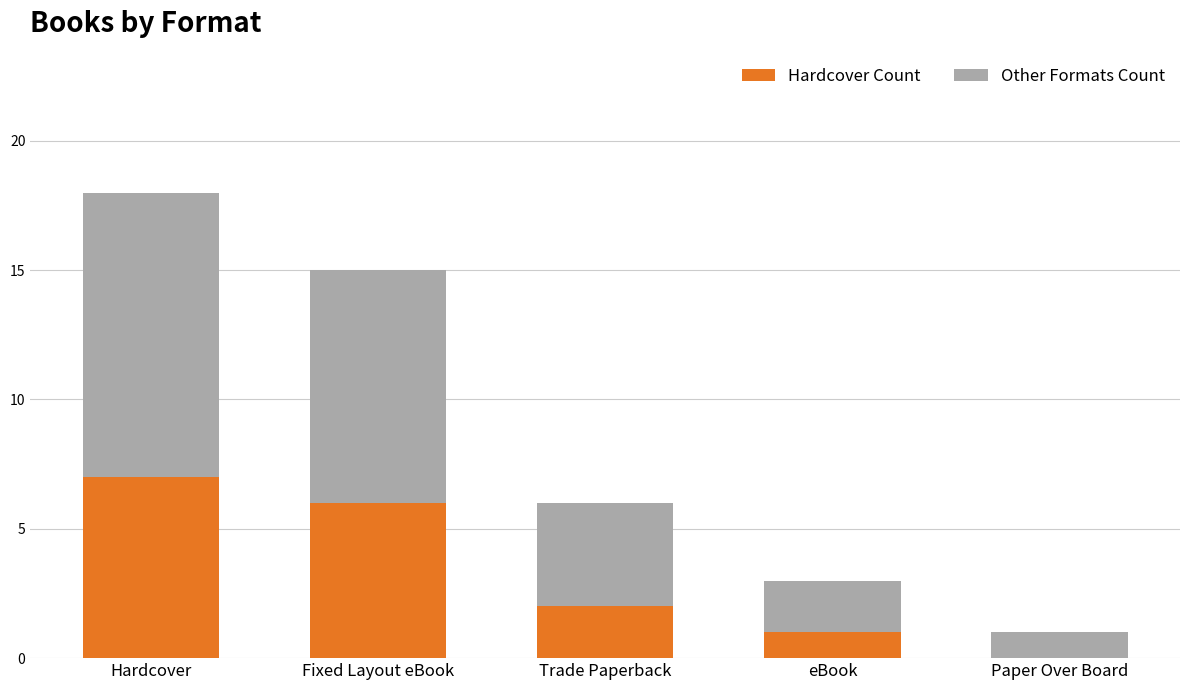

What is the sum of the Hardcover Count values at Trade Paperback and eBook?

3